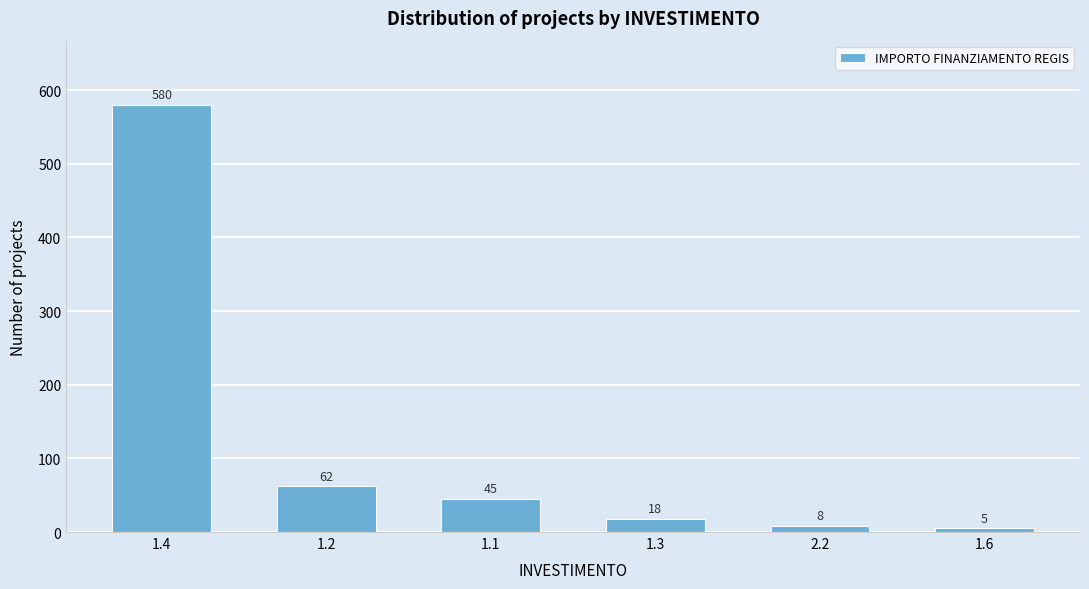

Reading left to right, list all the values displayed in this chart.

580	62	45	18	8	5